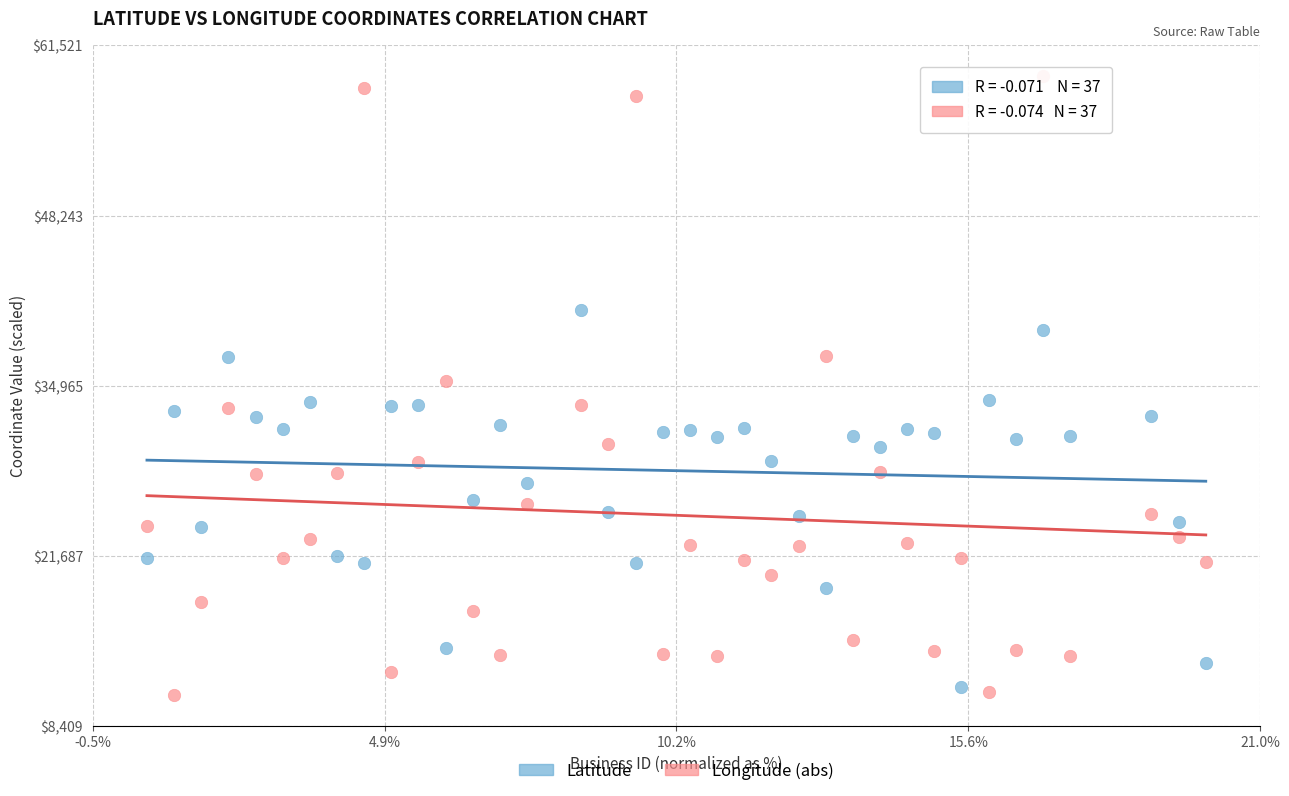

What are all the series names shown in the legend?

Latitude, Longitude (abs)